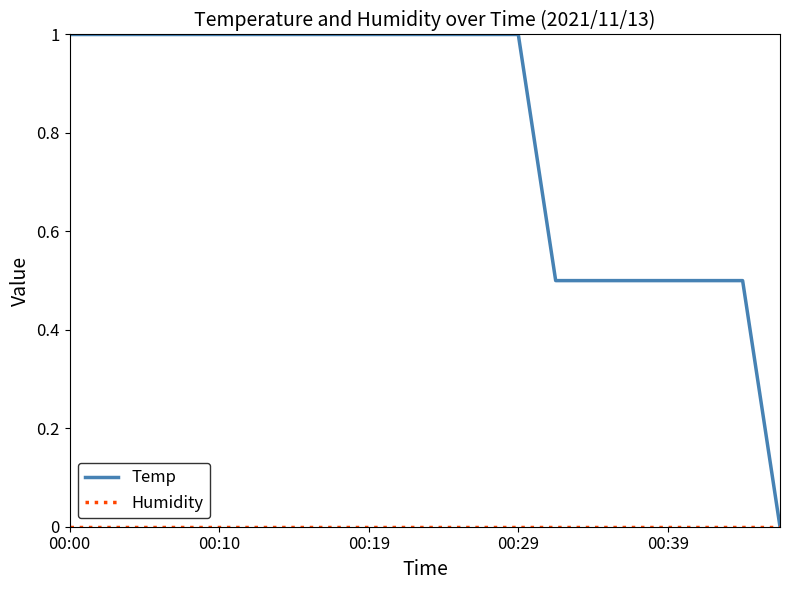

Which series has the largest total across all categories?

Temp